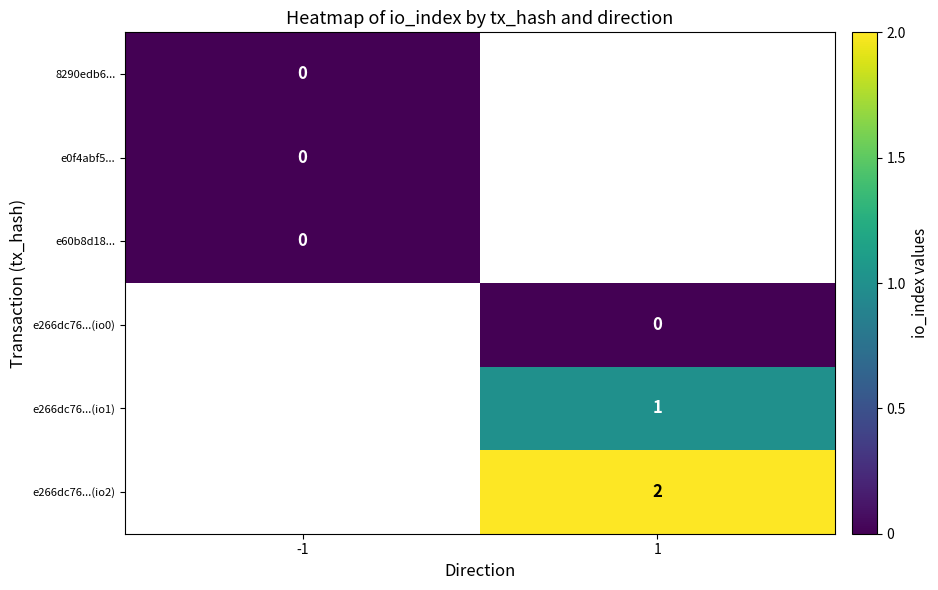

Where is 8290edb6... nearest to the value 0?

-1